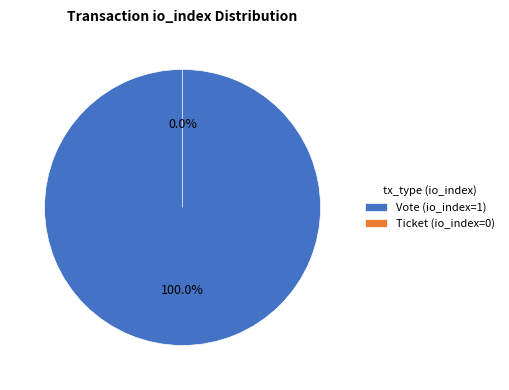

Count the number of slices in the pie.

2